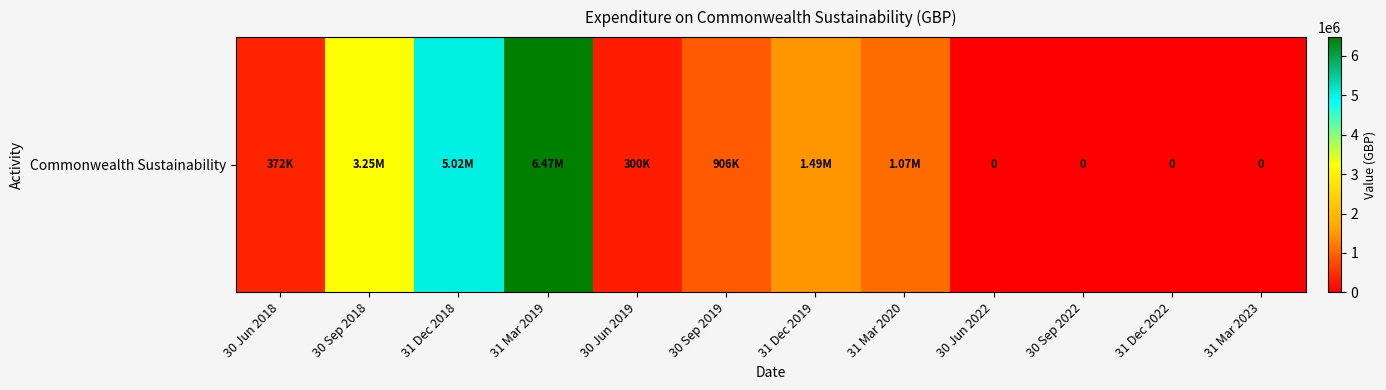

Between 30 Jun 2022 and 30 Sep 2019, which is larger?

30 Sep 2019